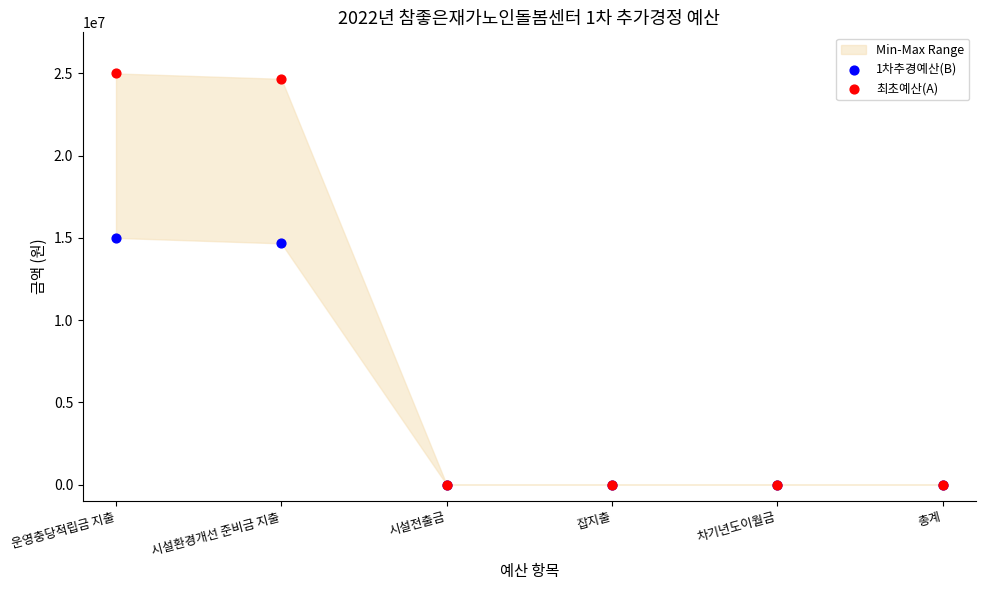

Across all series, what Y value is closest to 12500000?

14667000